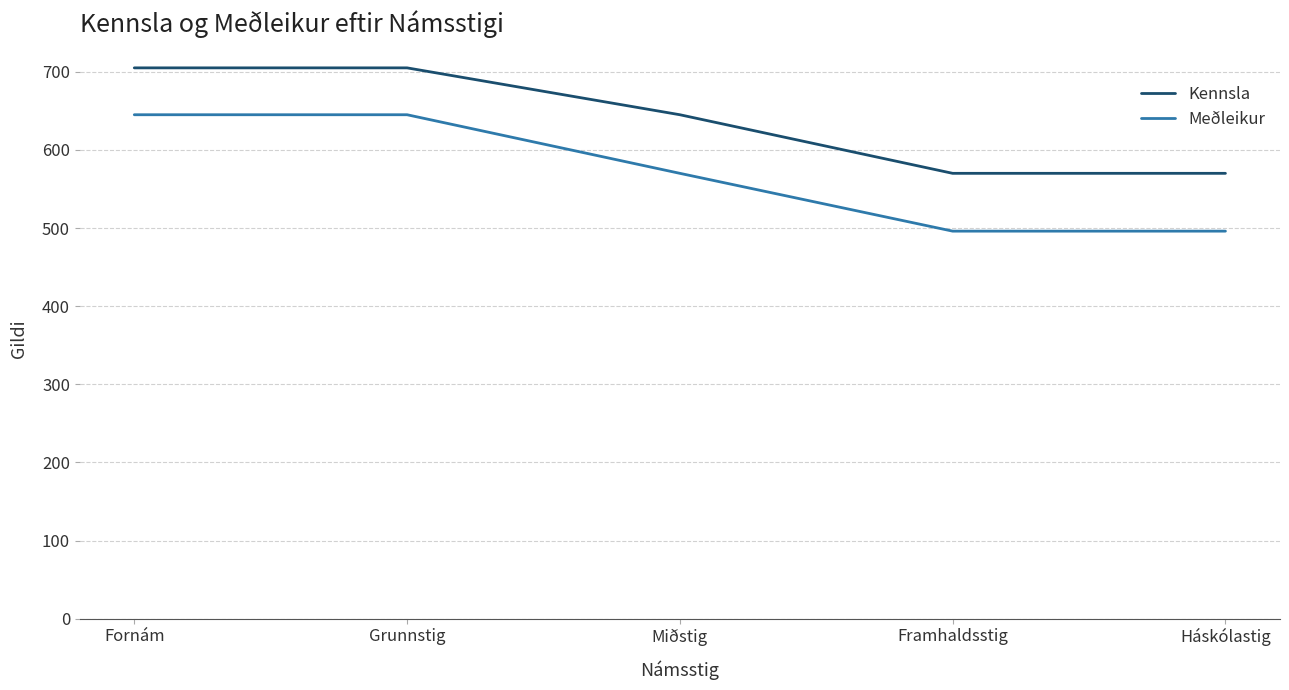

What is the difference between the highest and lowest values at Framhaldsstig?

74